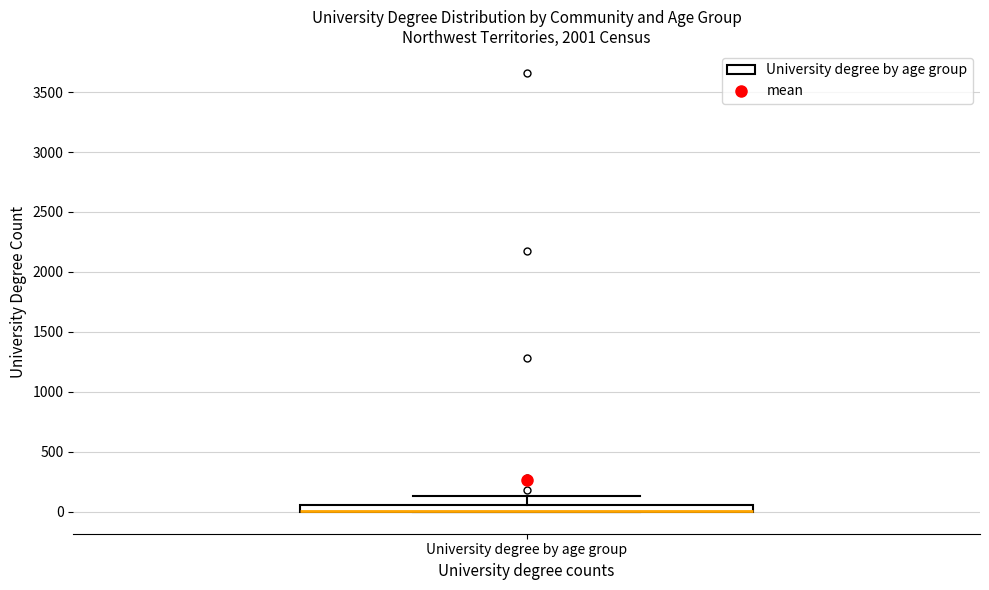

Where is the lower edge of the box for University degree by age group on the y-axis? The values are not printed on the chart, so give them approximately, as read against the axis.

0